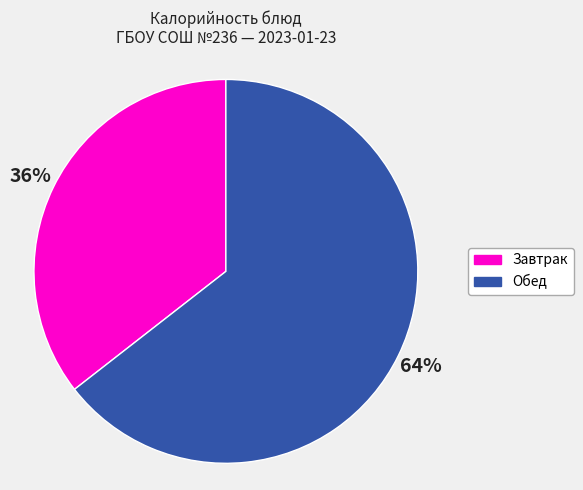

To the nearest percent, what is the average slice percentage?

50%